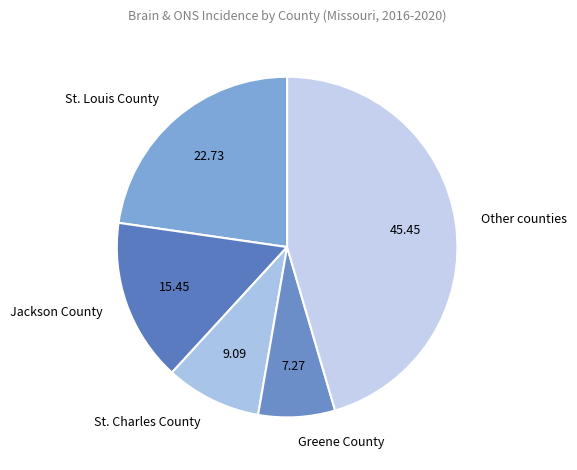

What is the smallest slice in the pie chart?

Greene County